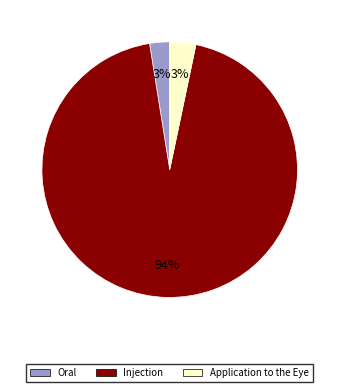

Which has a higher value, Injection or Application to the Eye?

Injection